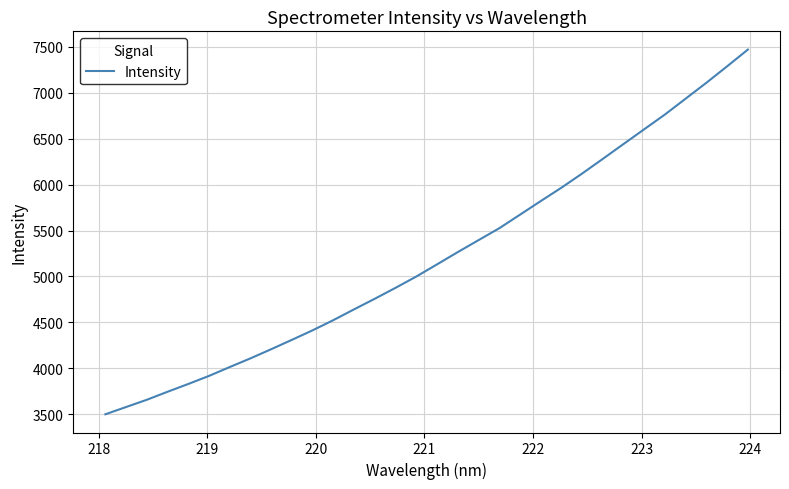

What is the difference between the maximum and minimum values?

3969.8